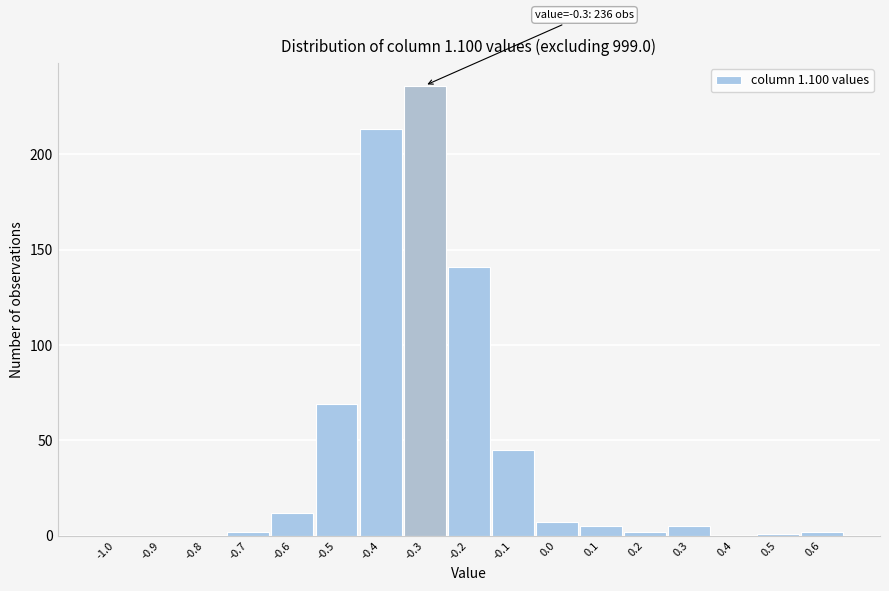

Reading right to left, list all the values displayed in this chart.

0.6=2	0.5=1	0.4=0	0.3=5	0.2=2	0.1=5	0.0=7	-0.1=45	-0.2=141	-0.3=236	-0.4=213	-0.5=69	-0.6=12	-0.7=2	-0.8=0	-0.9=0	-1.0=0